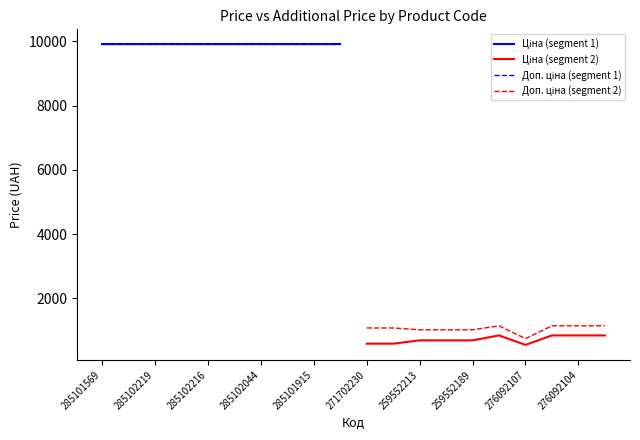

Which series has the largest total across all categories?

Ціна (segment 1)